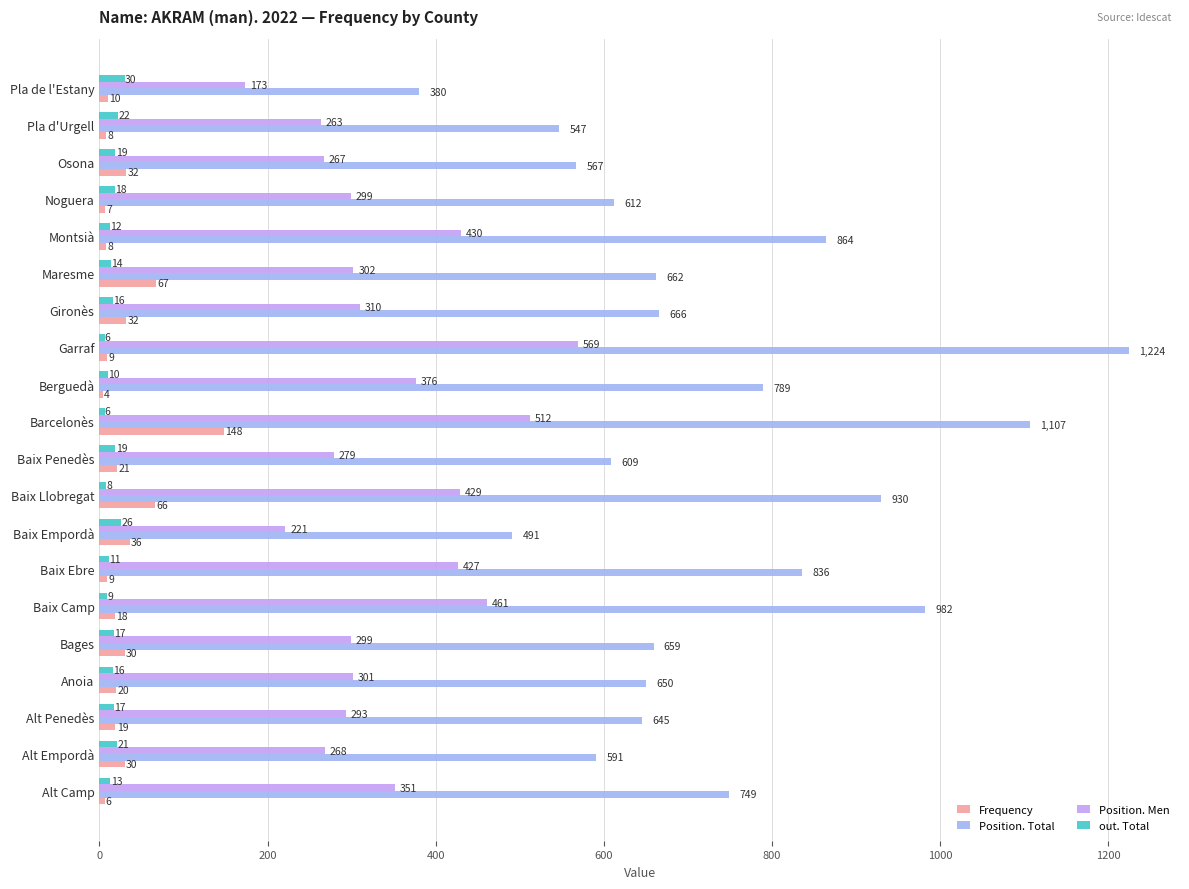

Which series has the widest spread of values?

Position. Total